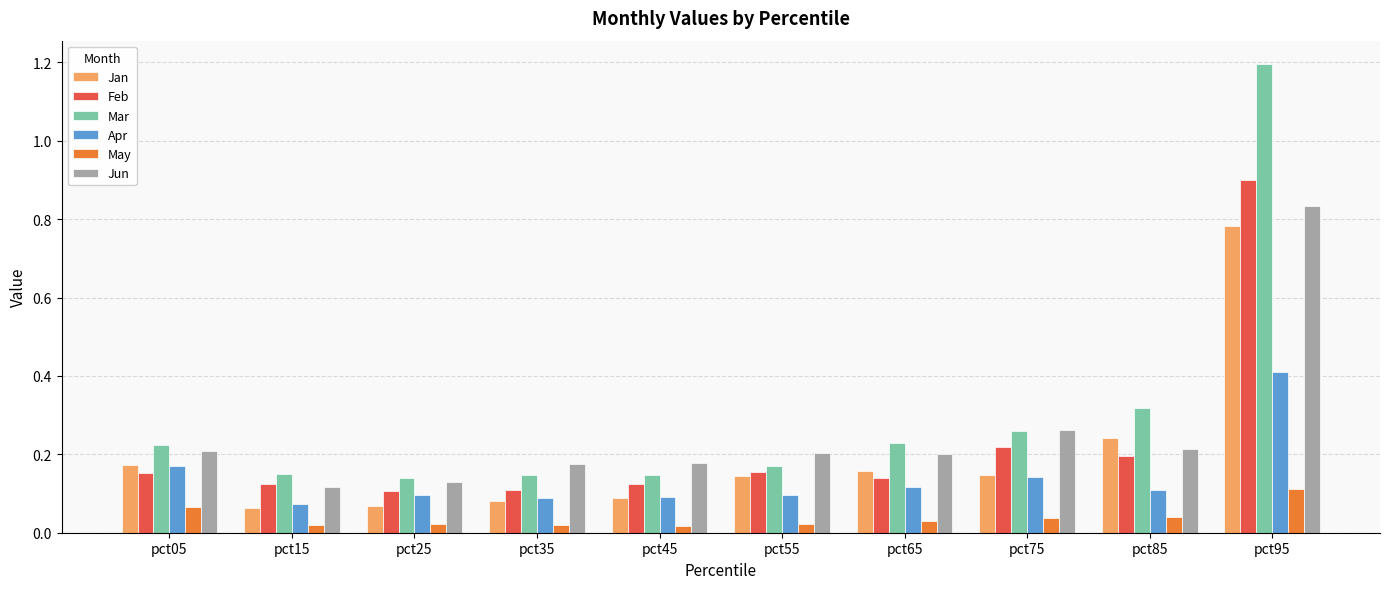

What is the sum of all Mar values?

3.0